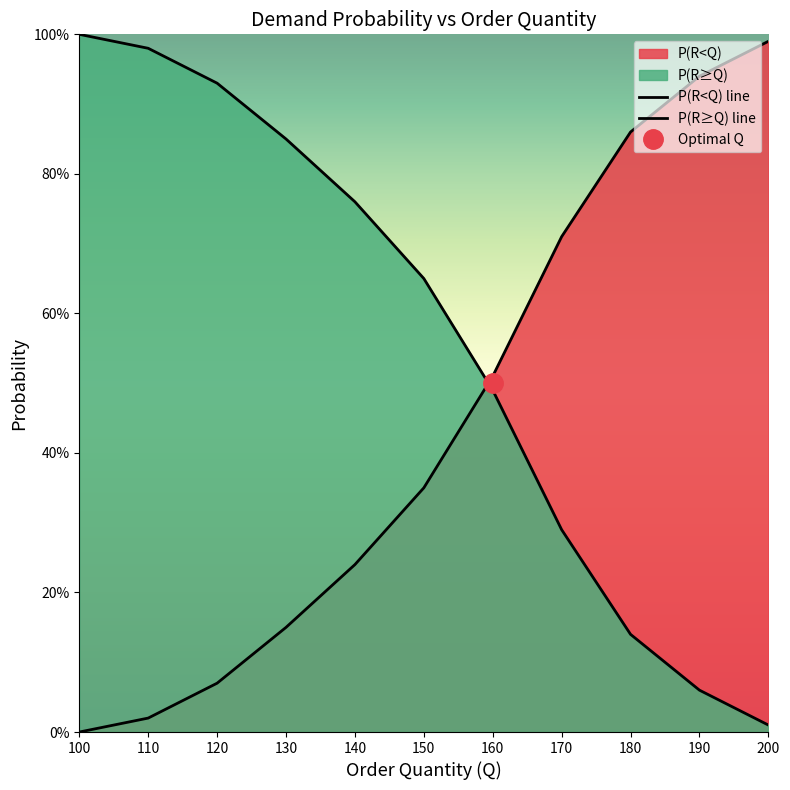

What is the total value across all series at 190?

1.0